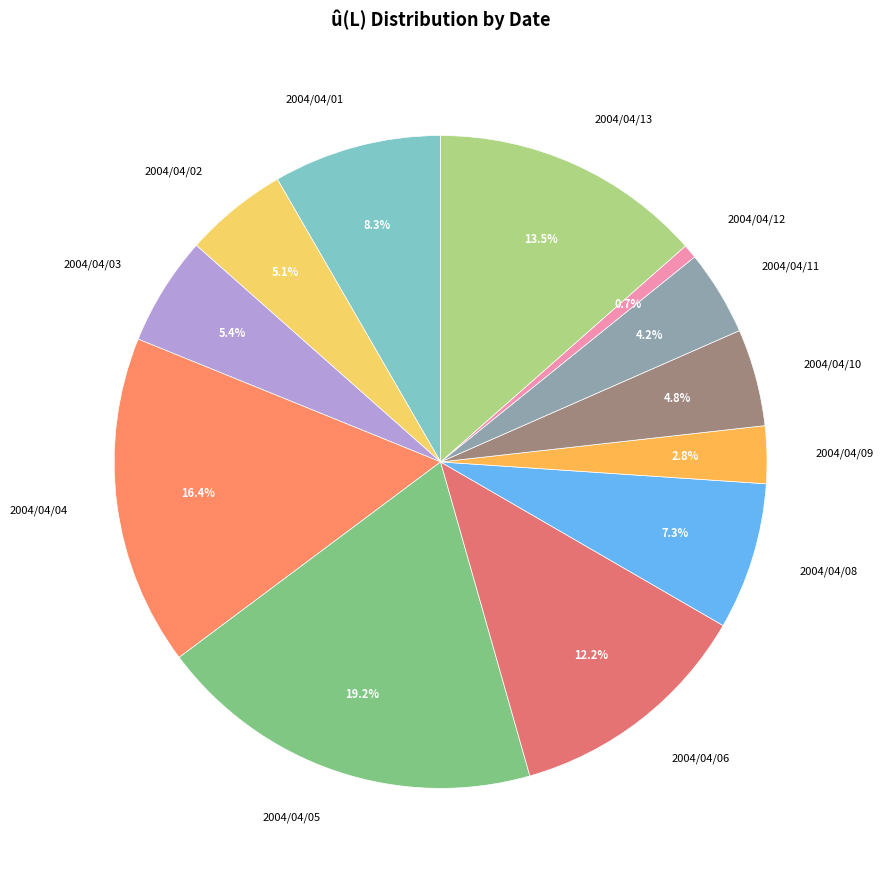

To the nearest percent, what portion does 2004/04/10 represent?

5%